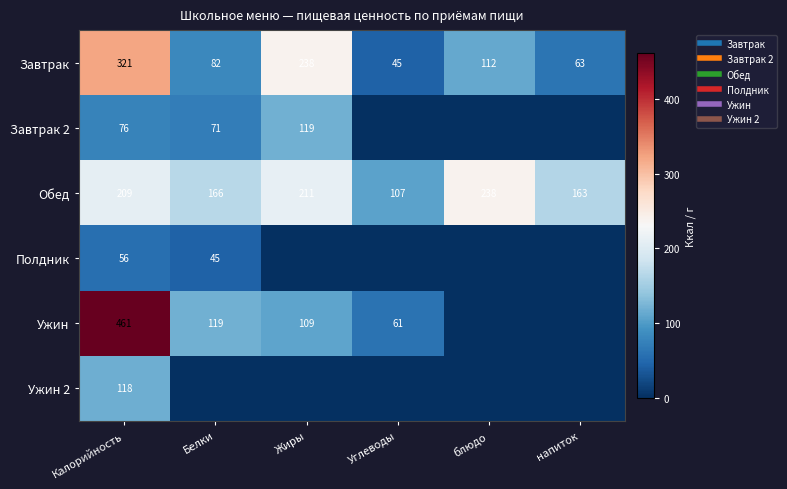

How many data points in Обед are above 209?

2